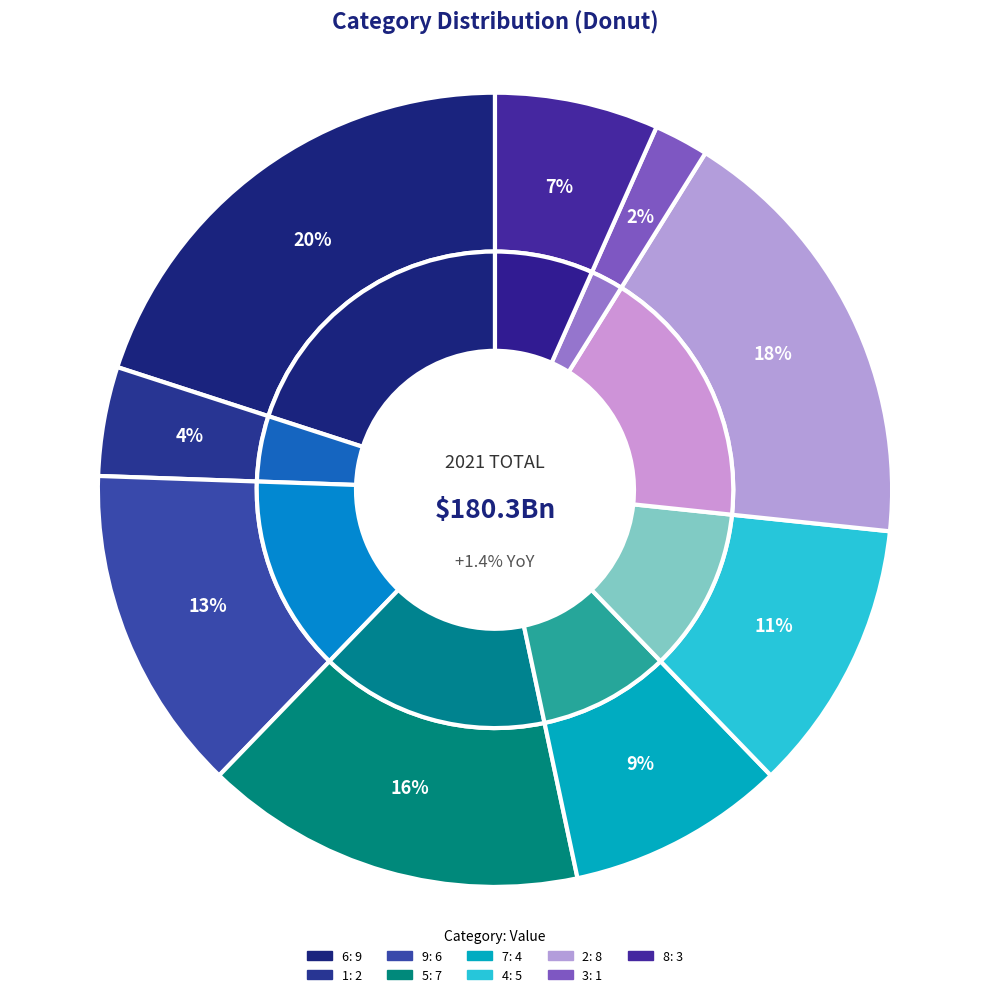

To the nearest percent, what portion does 3 represent?

2%